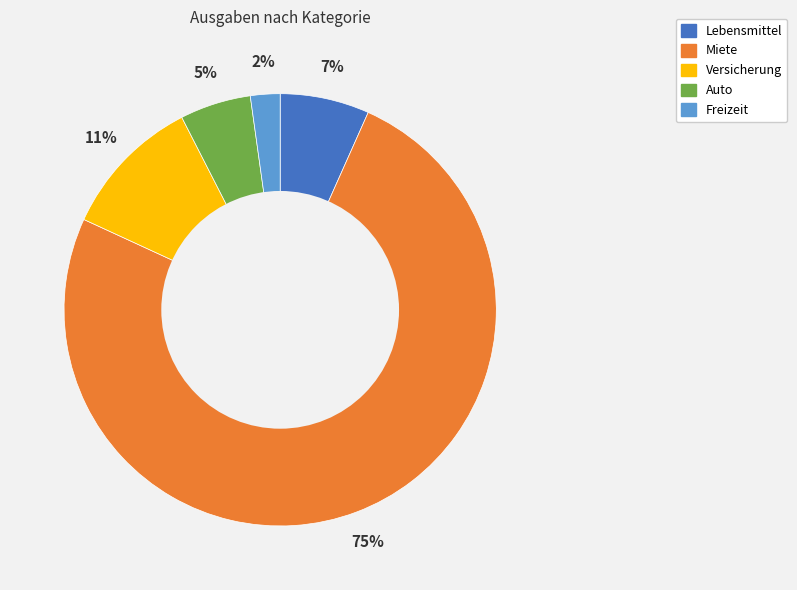

Between Lebensmittel and Versicherung, which is larger?

Versicherung